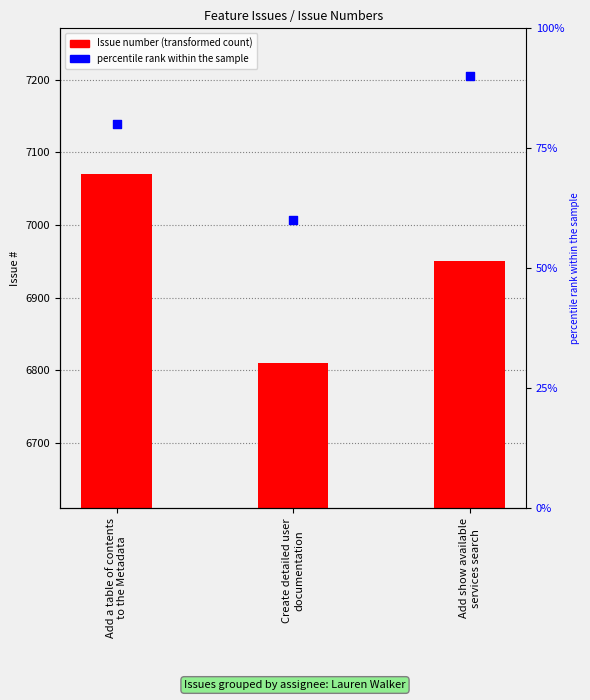

At which category is the sum across all series the highest?

Add a table of contents
to the Metadata